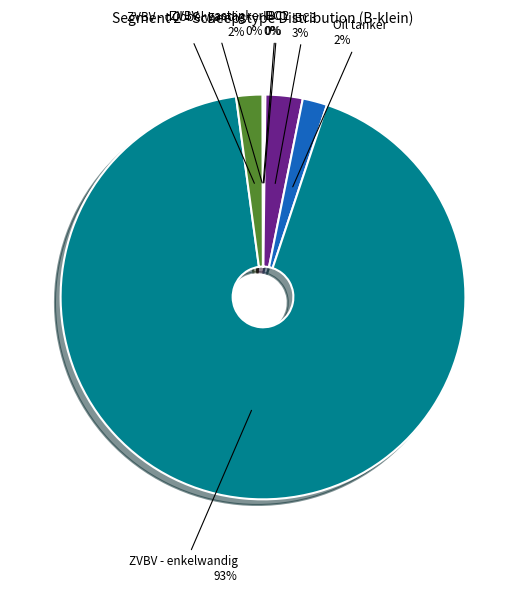

Which slice represents more than half of the pie?

ZVBV - enkelwandig